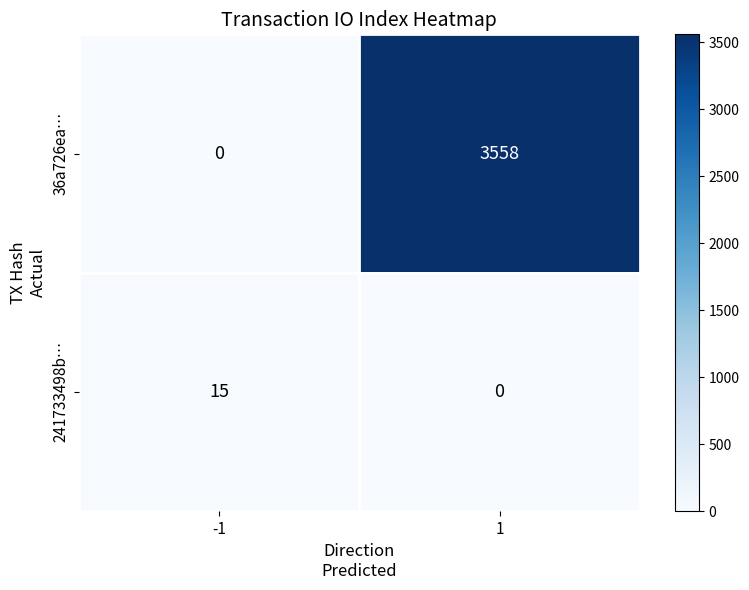

Which series has the largest total across all categories?

36a726ea…